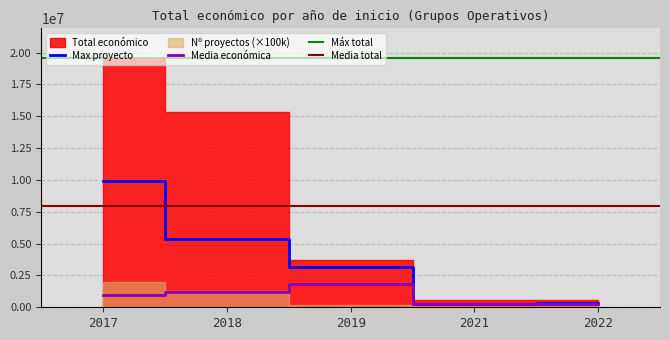

How many interior local valleys does the Año de inicio series have?

4